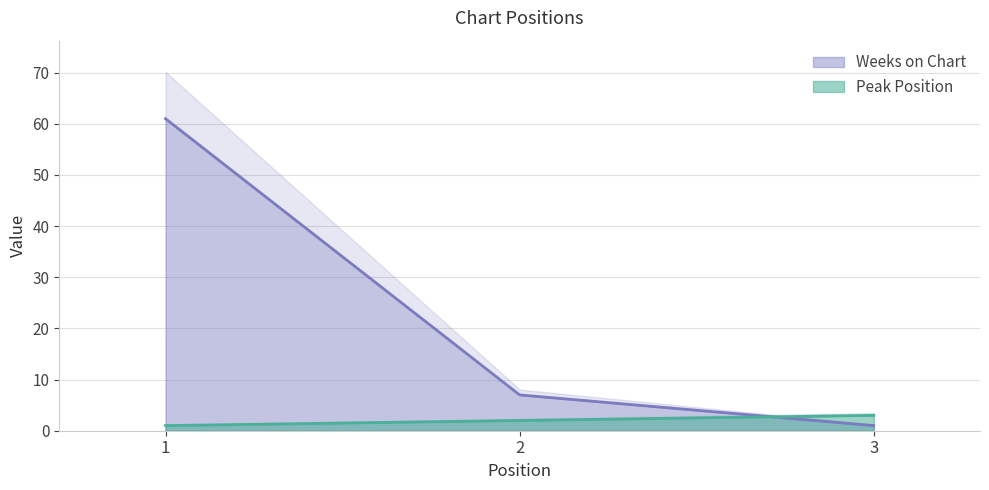

True or false: Peak Position has a value of 2 at 2.

True